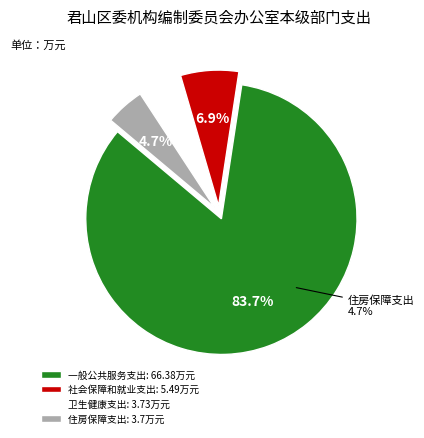

Between 一般公共服务支出 and 卫生健康支出, which is larger?

一般公共服务支出